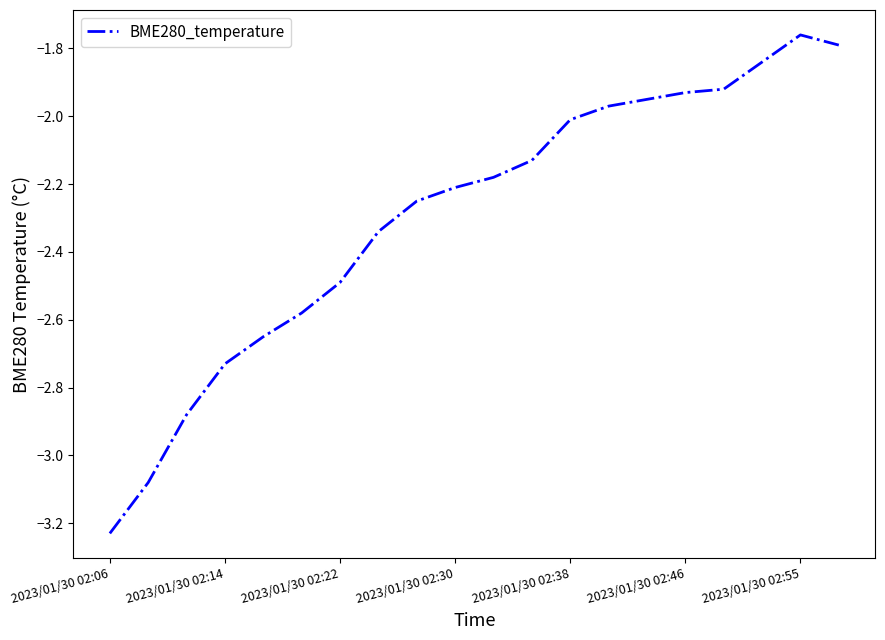

What is the difference between the maximum and minimum values?

1.5